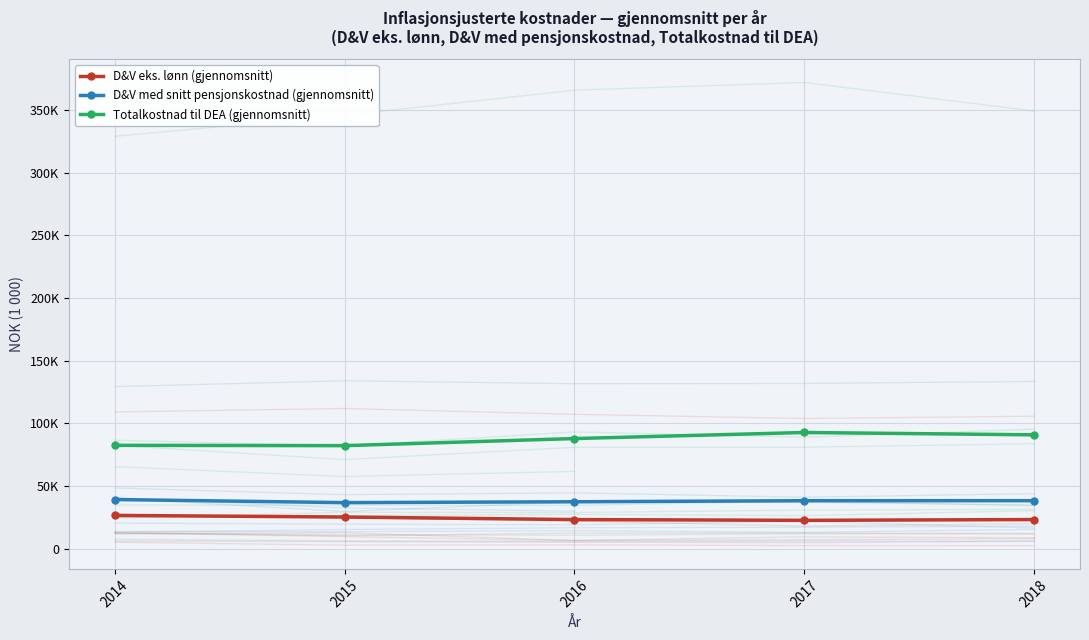

At how many categories does at least one series exceed 58960?

5